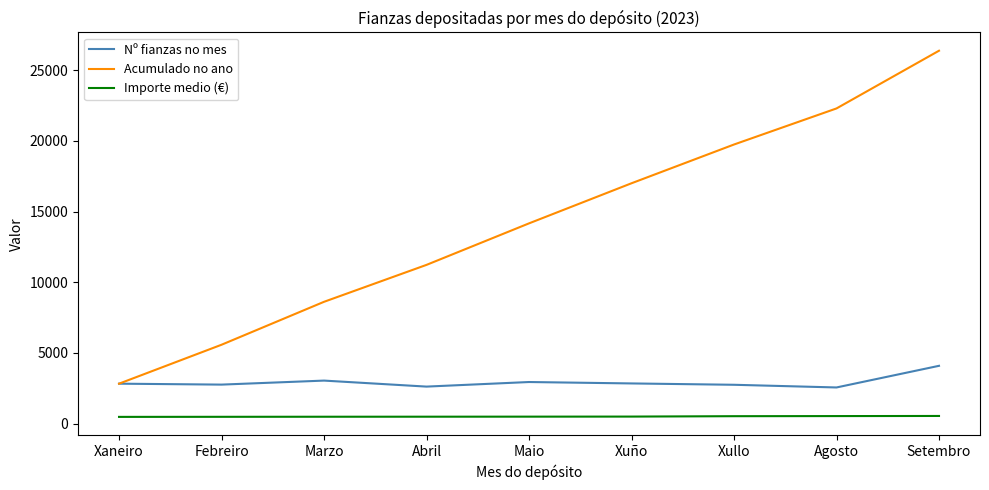

Which series changed the most between Febreiro and Xullo?

Acumulado no ano